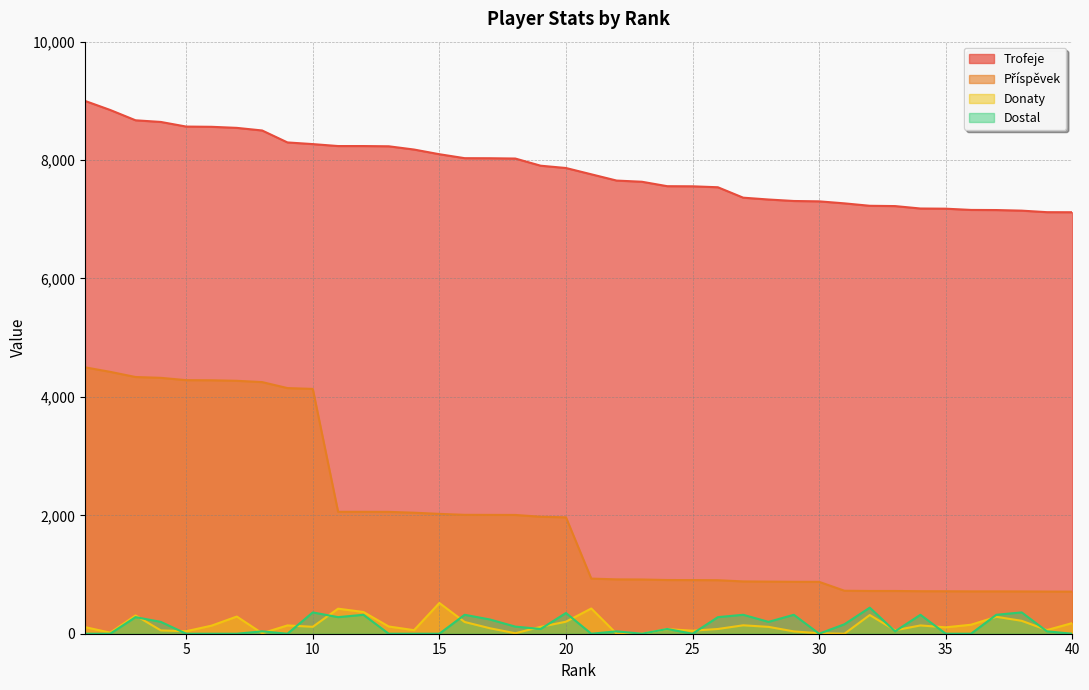

In Donaty, how many points are lower than both neighbors (excluding endpoints)?

11